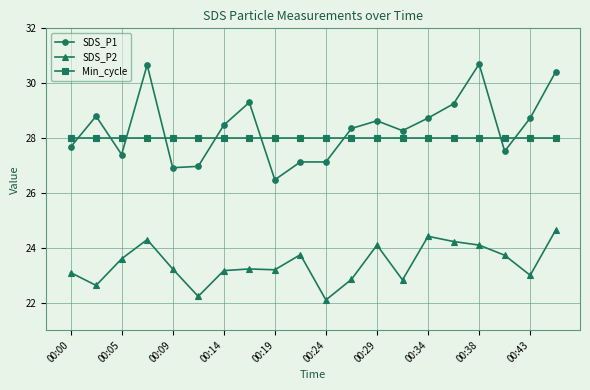

At how many categories does at least one series exceed 29?

5